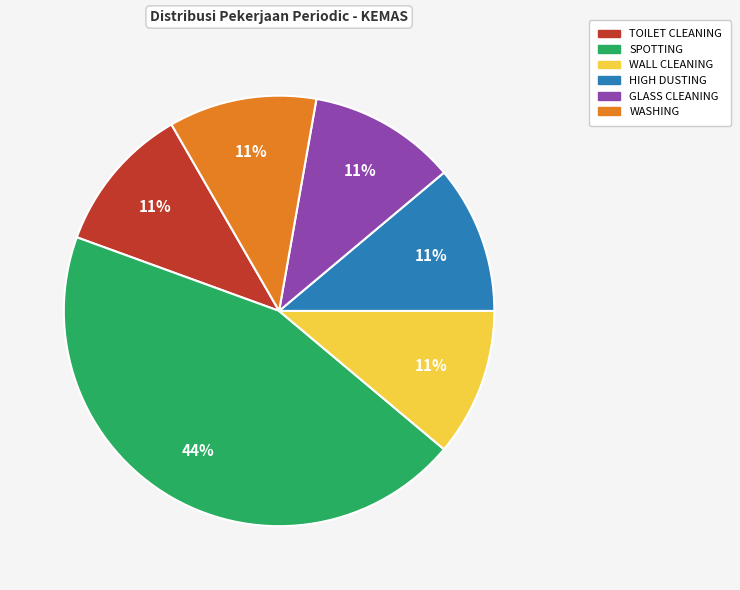

How many segments does this pie chart have?

6